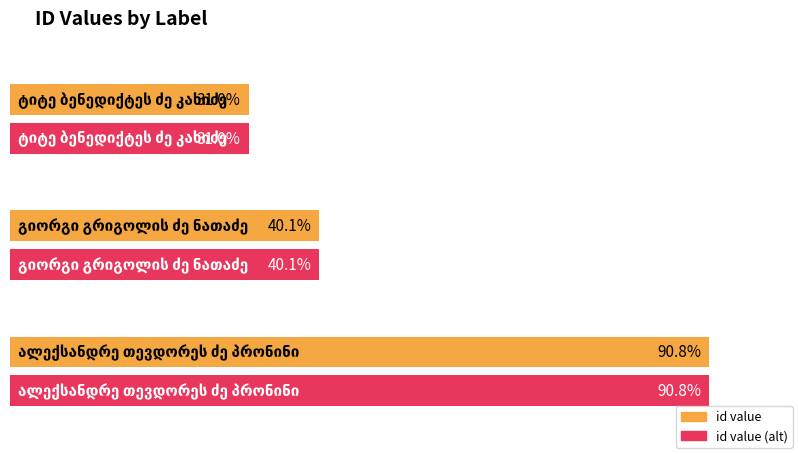

Rank the categories by value from highest to lowest.

ალექსანდრე თევდორეს ძე პრონინი, გიორგი გრიგოლის ძე ნათაძე, ტიტე ბენედიქტეს ძე კახიძე